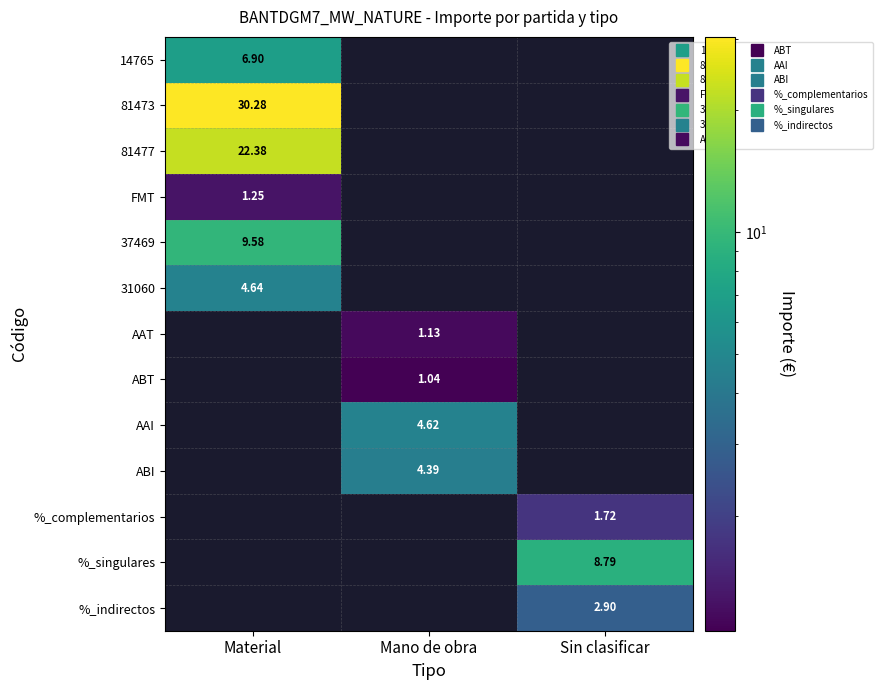

How many data points does each series have?

3